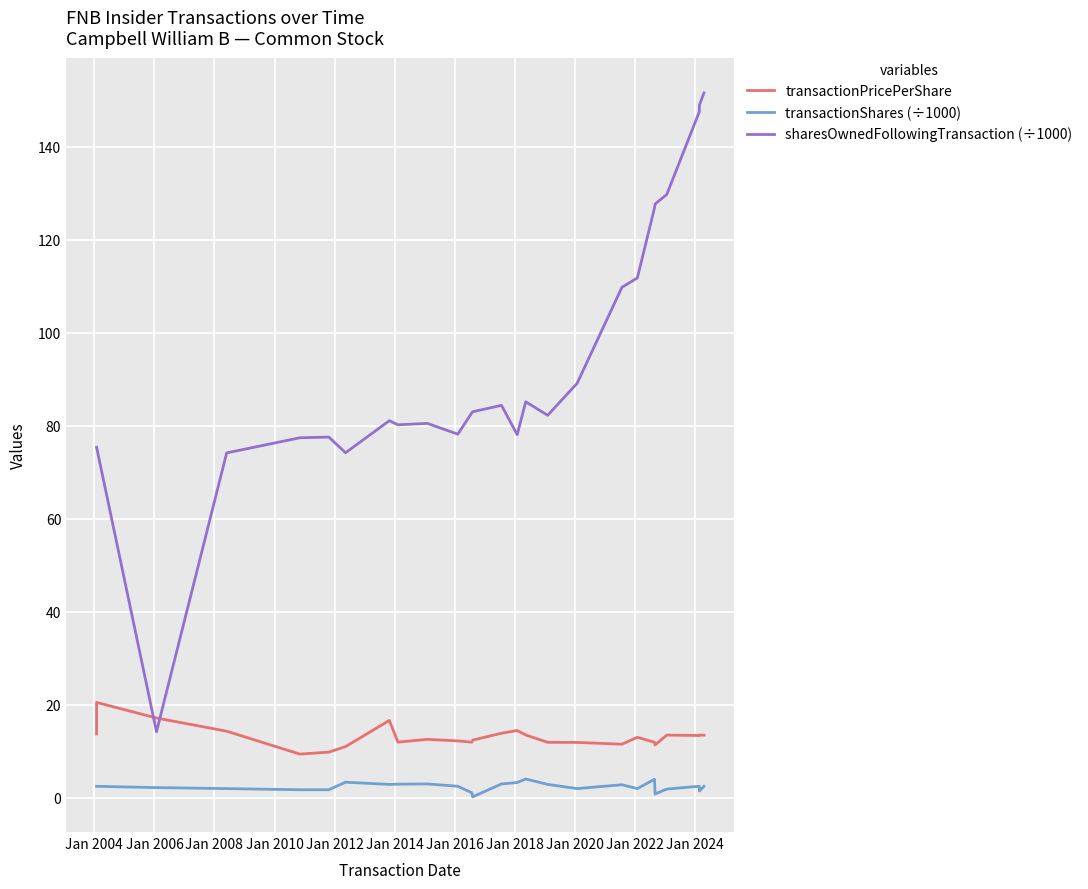

What is the average value of the sharesOwnedFollowingTransaction (÷1000) series?

93.3